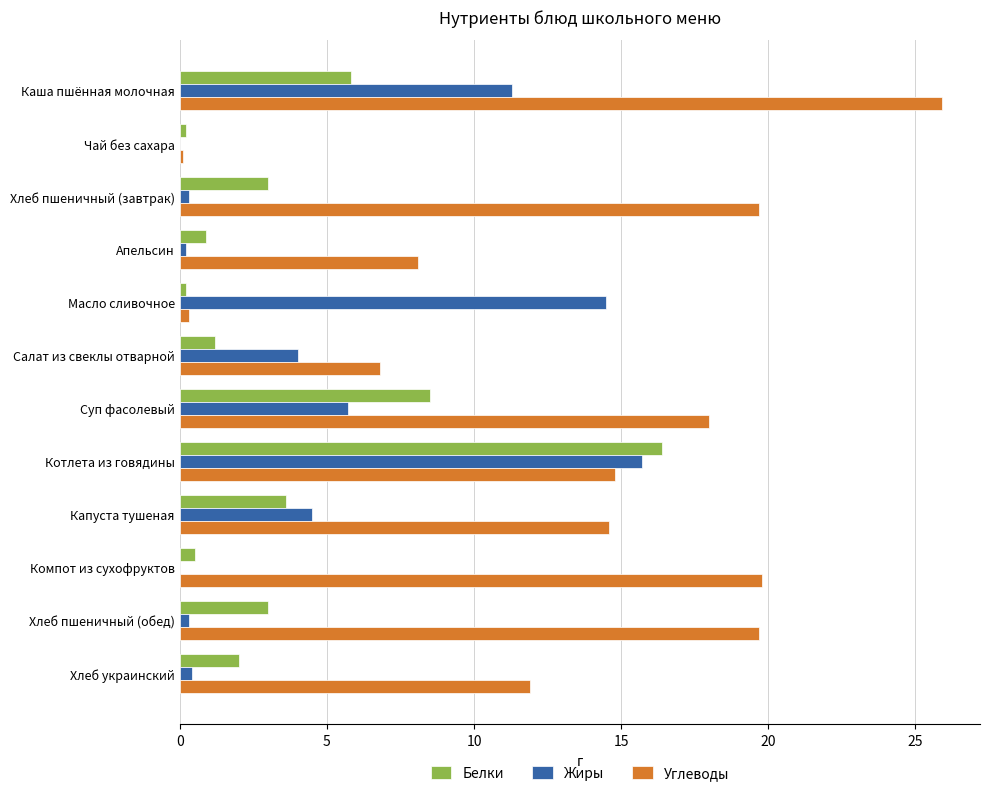

Which series changed the most between Хлеб пшеничный (завтрак) and Котлета из говядины?

Жиры